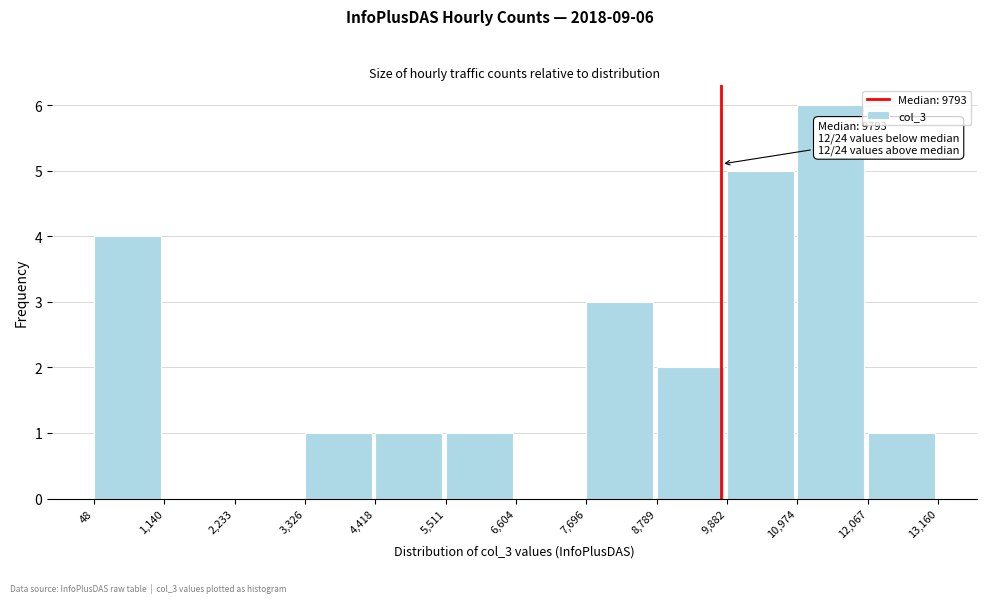

Over which range of the x-axis is the bar tallest?

10,974 to 12,067